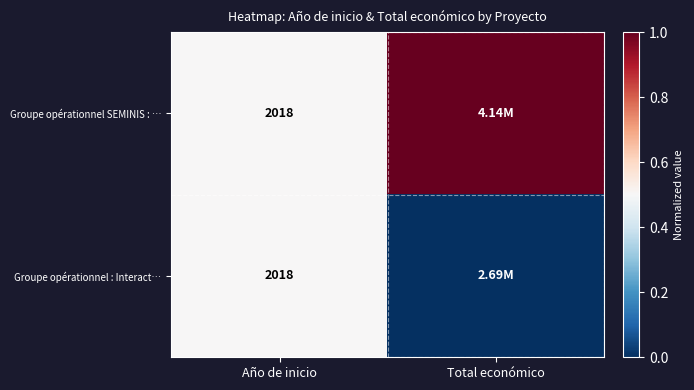

What is the total value across all series at Año de inicio?

4036